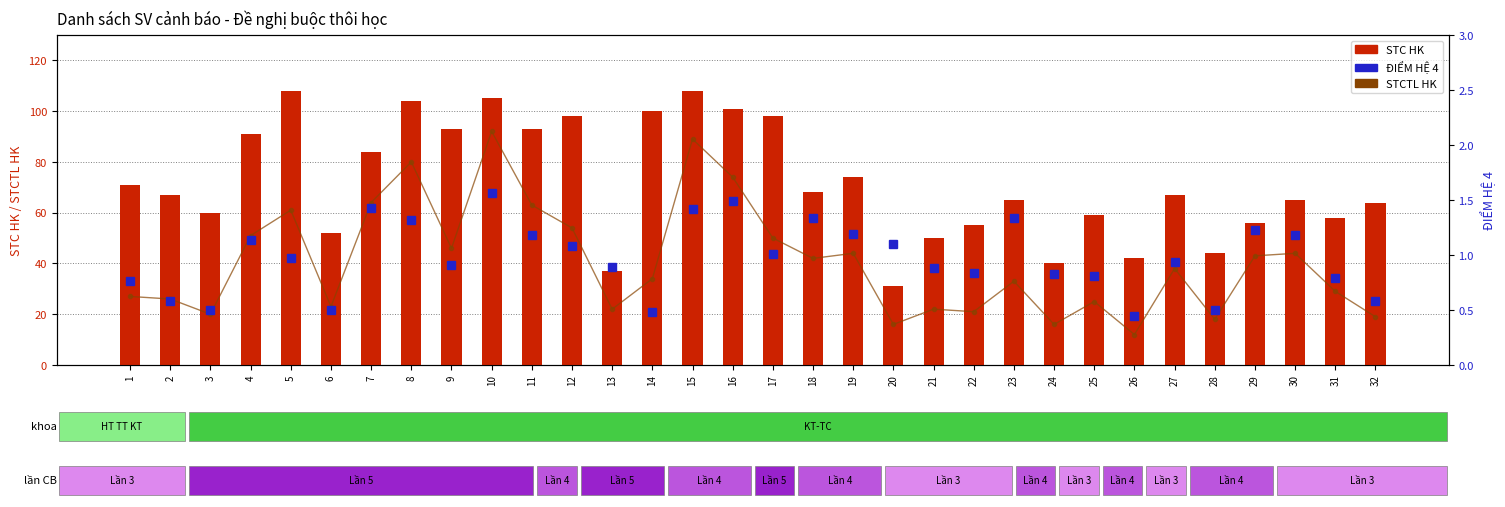

At which label does ĐIỂM HỆ 4 reach its minimum?

26